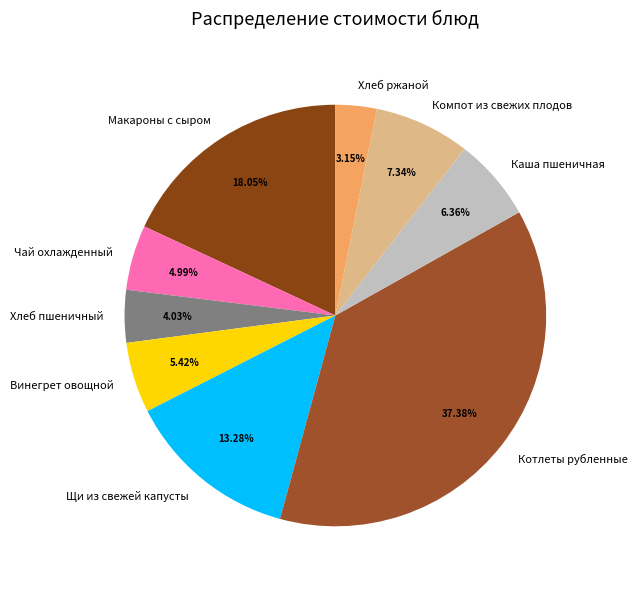

How much of the chart is everything except Хлеб пшеничный?

96.0%